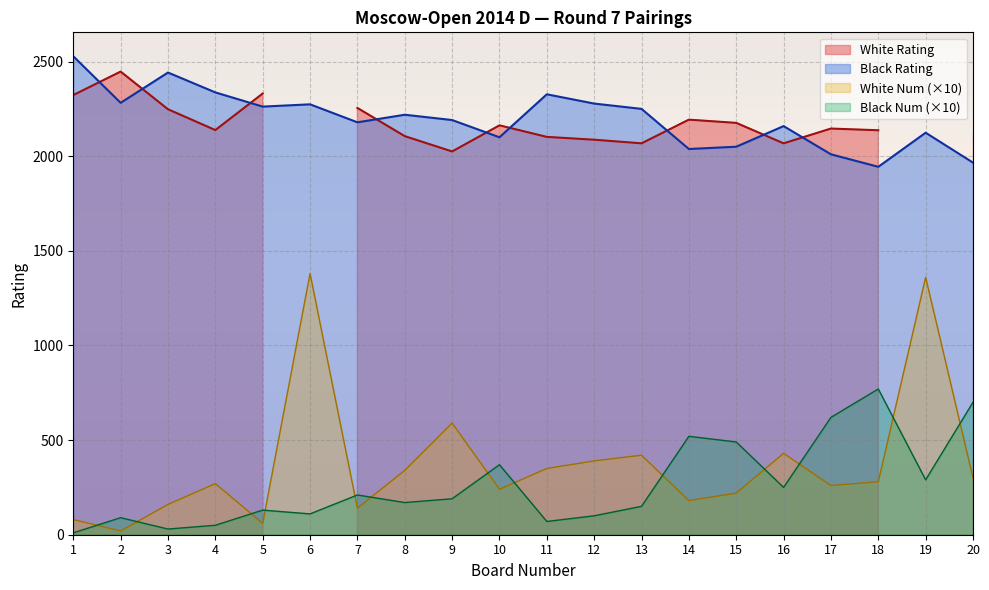

Rank the categories by Black Num value from highest to lowest.

18, 20, 17, 14, 15, 10, 19, 16, 7, 9, 8, 13, 5, 6, 12, 2, 11, 4, 3, 1